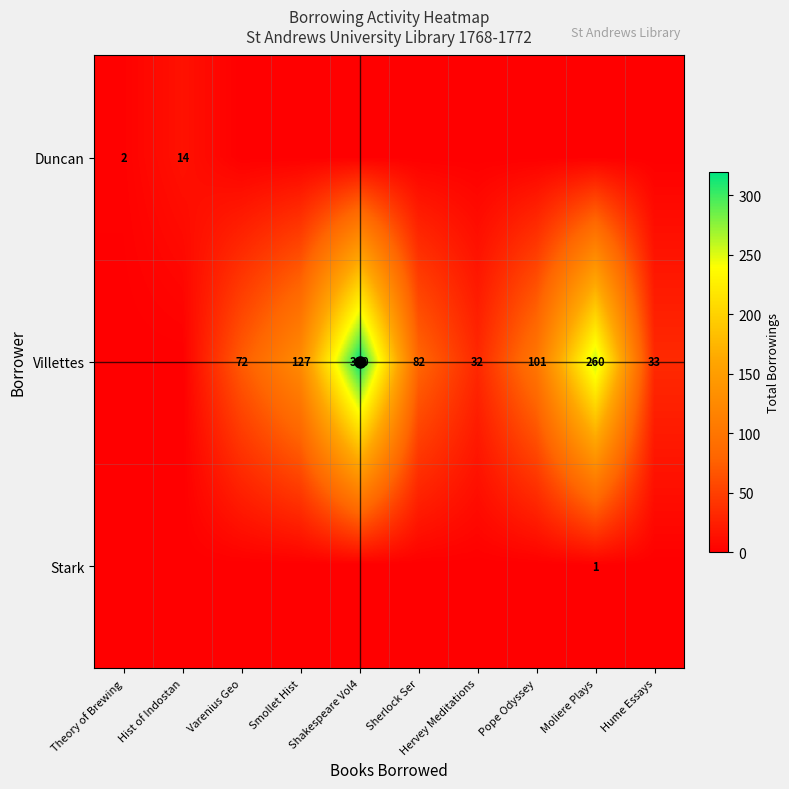

What is the sum of the Villettes values at Pope Odyssey and Smollet Hist?

228